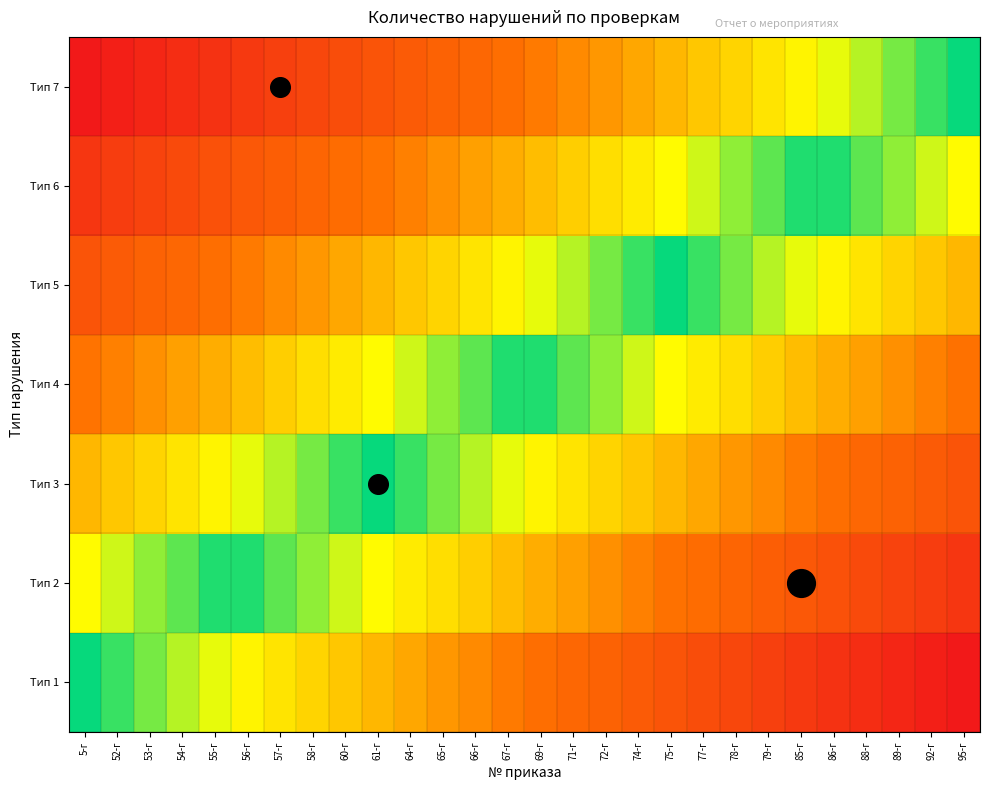

Which has a higher value, 52-г or 61-г?

61-г